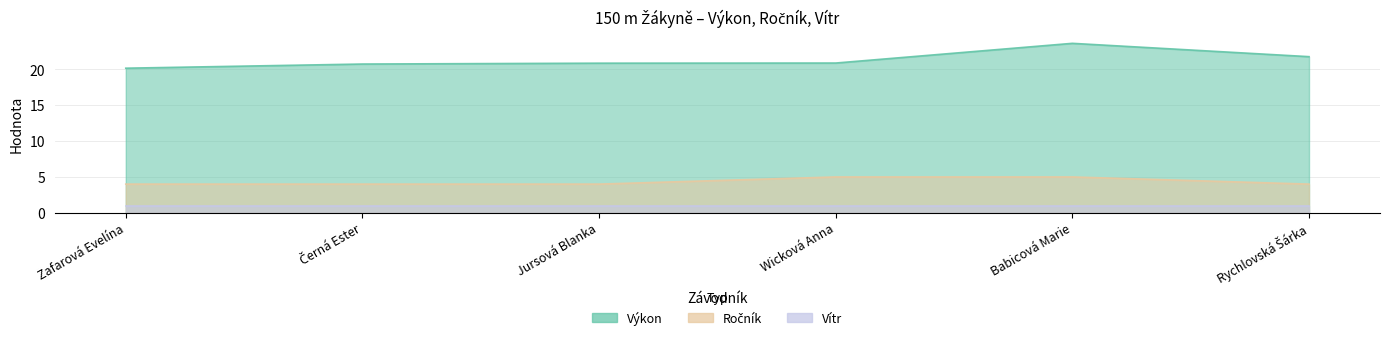

What is the minimum value for Ročník?

4.0